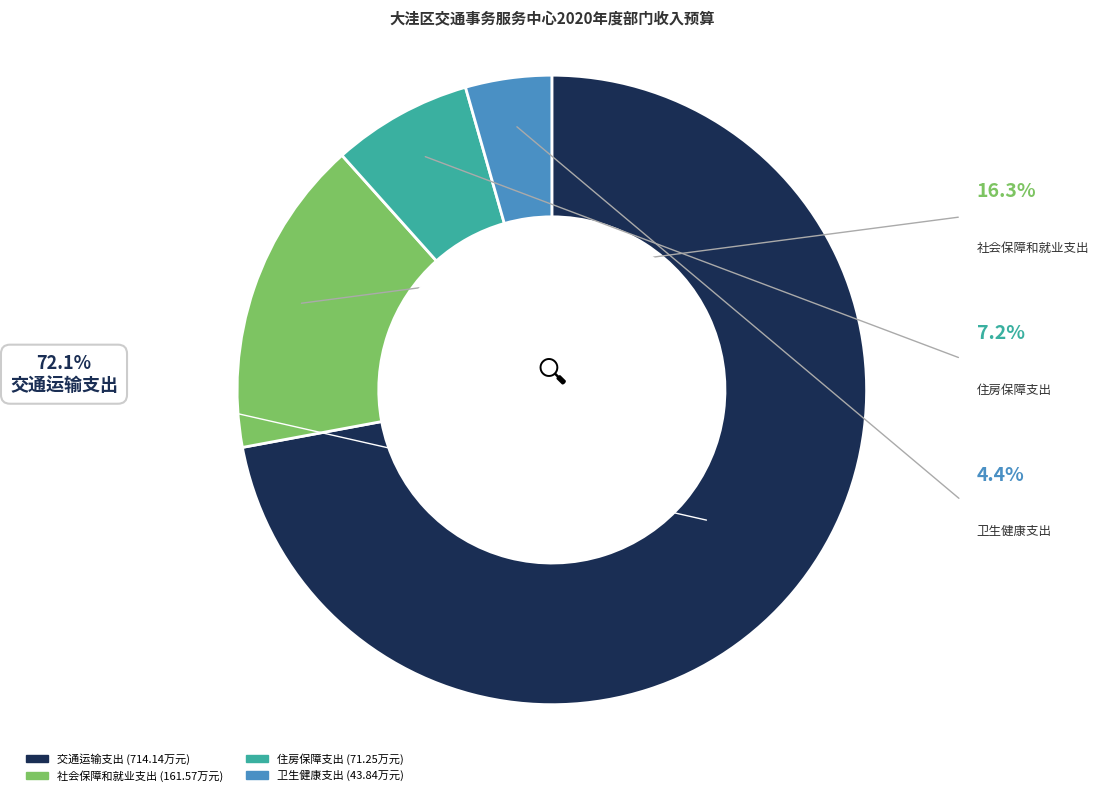

Between 卫生健康支出 and 社会保障和就业支出, which is larger?

社会保障和就业支出